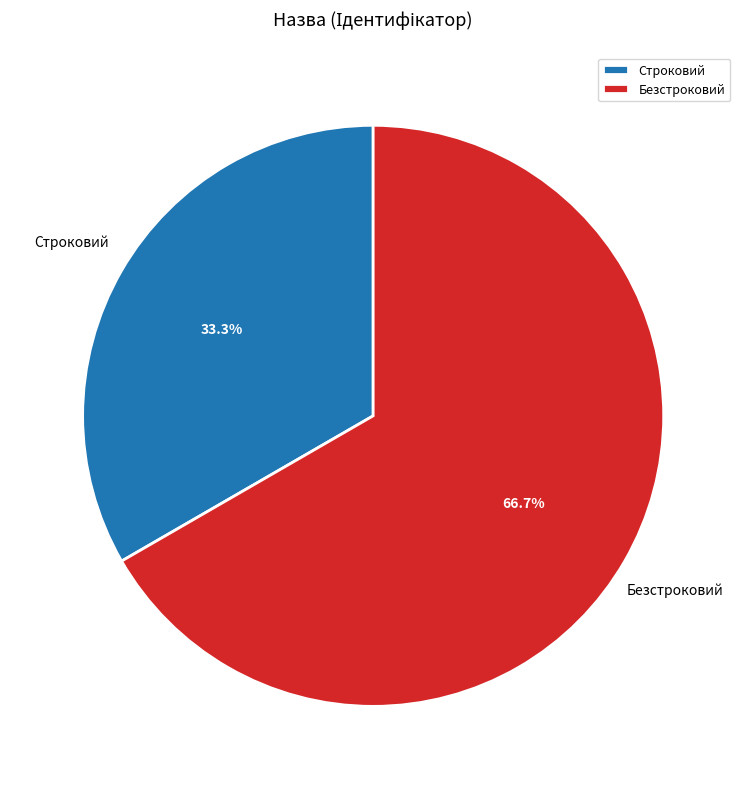

Which slice is the largest?

Безстроковий